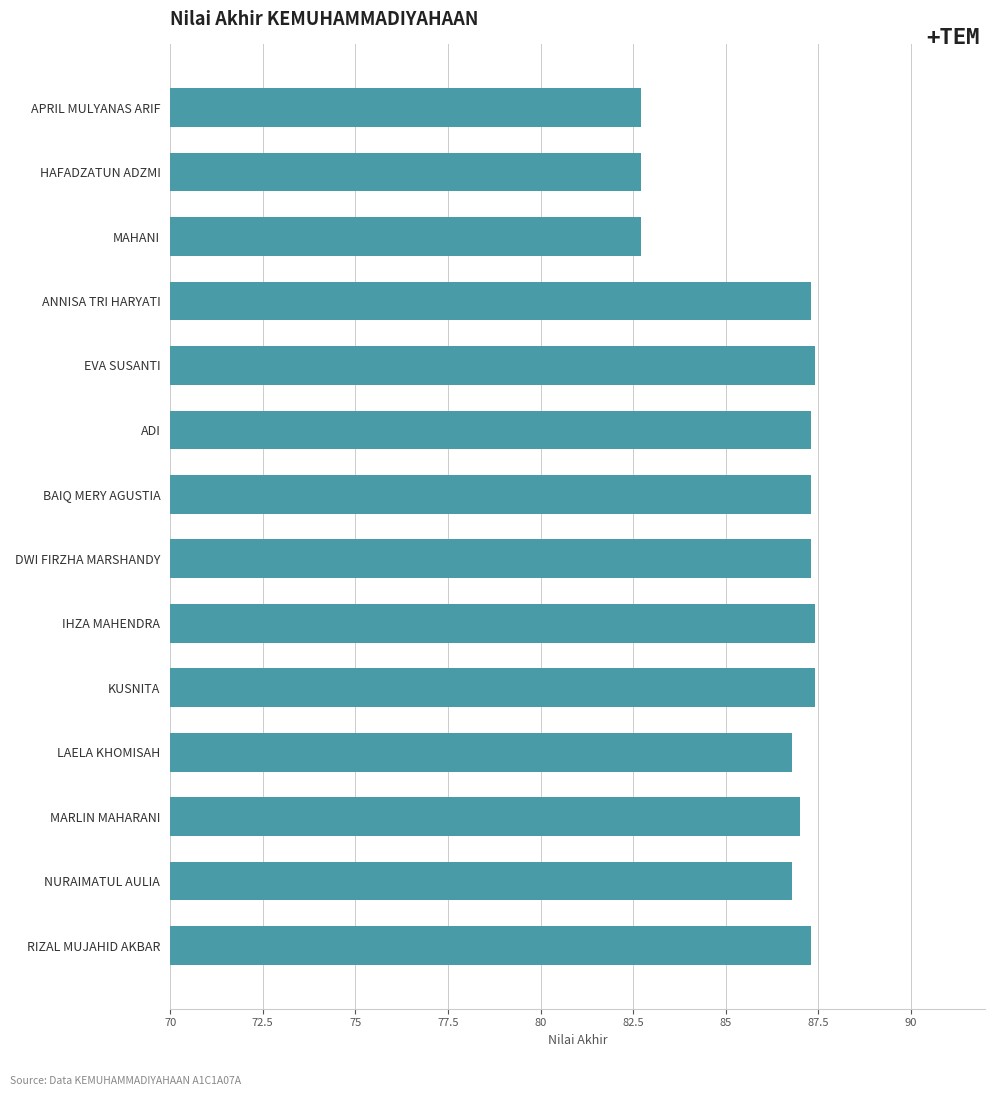

Between MARLIN MAHARANI and APRIL MULYANAS ARIF, which is larger?

MARLIN MAHARANI